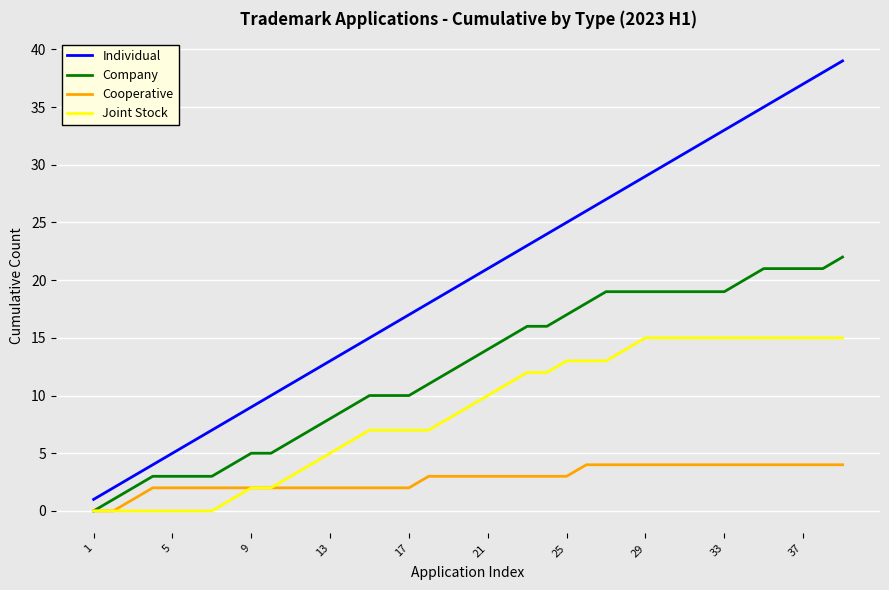

Which series has the widest spread of values?

Individual